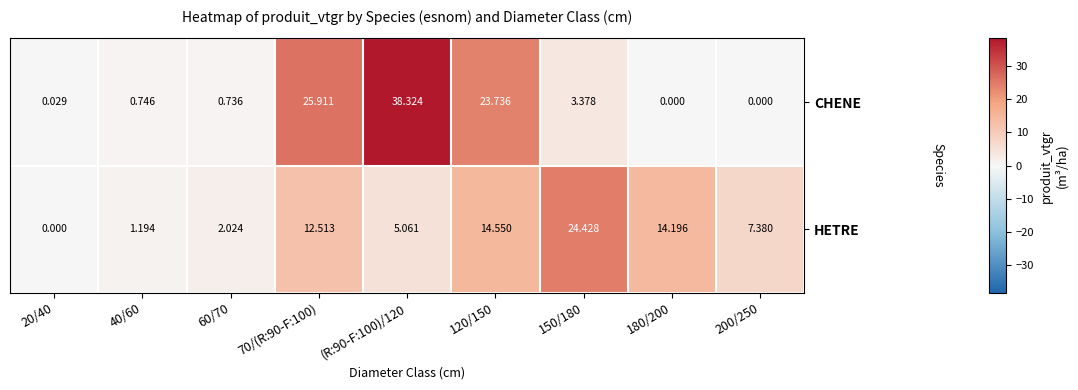

Which series has the widest spread of values?

CHENE